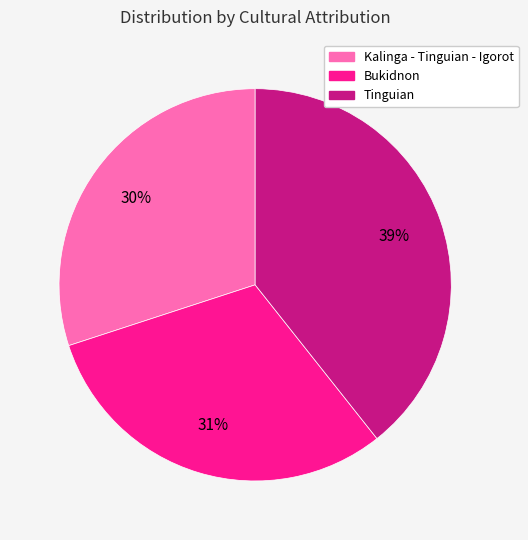

Is there a majority slice in this chart?

No